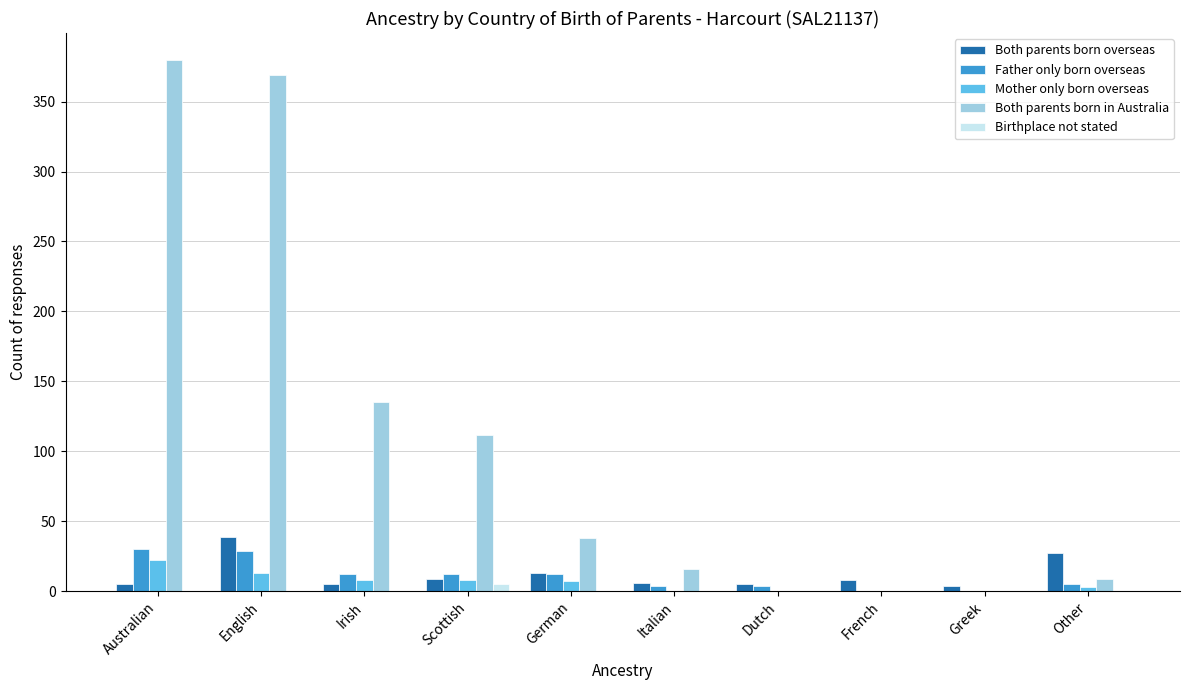

What is the average value of the Mother only born overseas series?

6